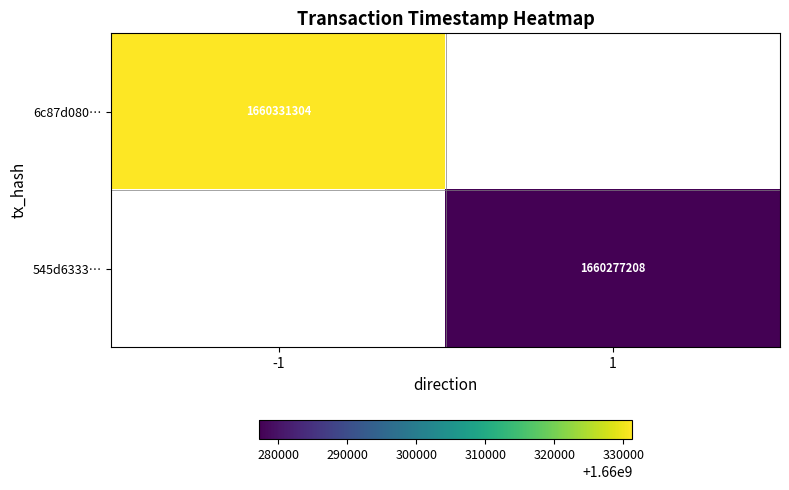

The value of 545d6333… at 1 is 2210649813. True or false?

False